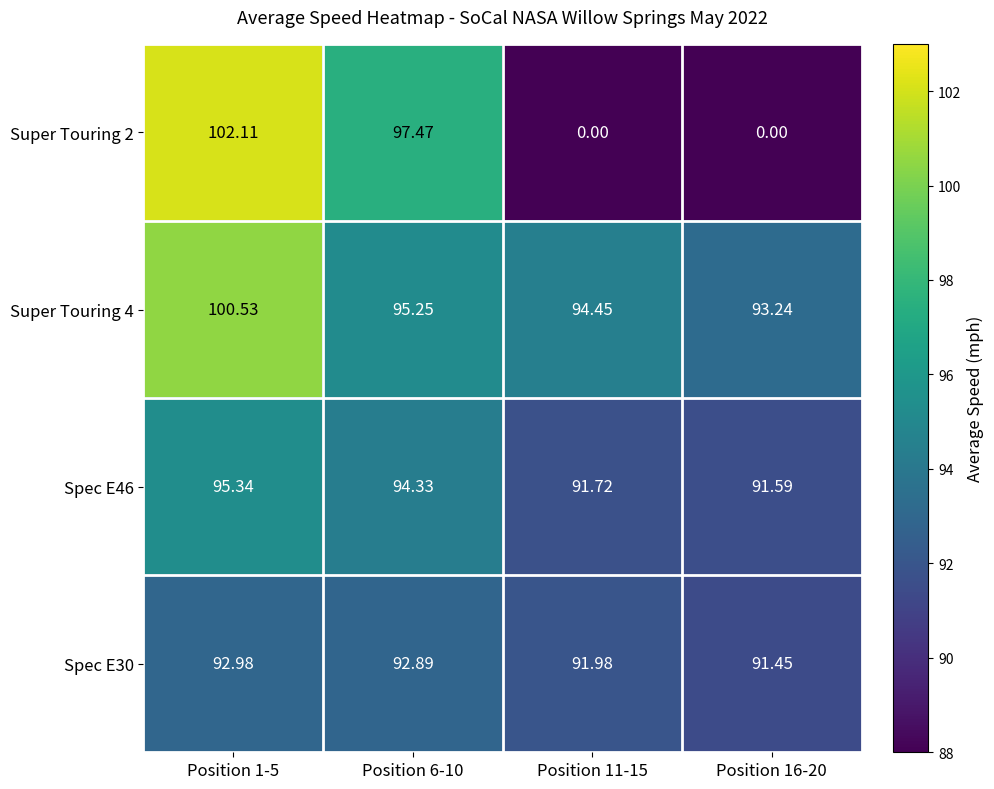

Is the value of Spec E30 at Position 11-15 greater than the value of Super Touring 2 at Position 1-5?

No